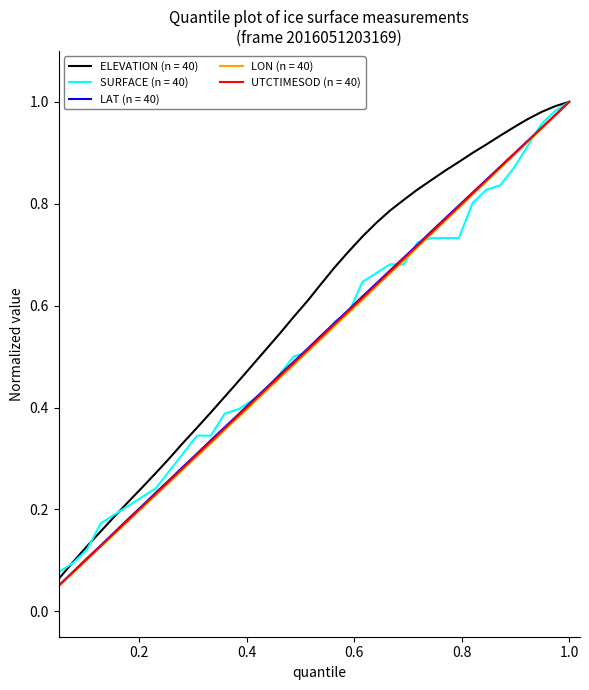

Which series has the largest total across all categories?

ELEVATION (n = 40)